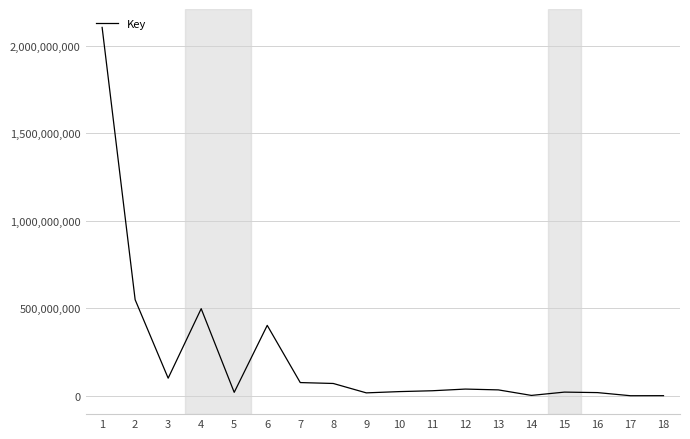

What is the difference between the maximum and minimum values?

2105523624